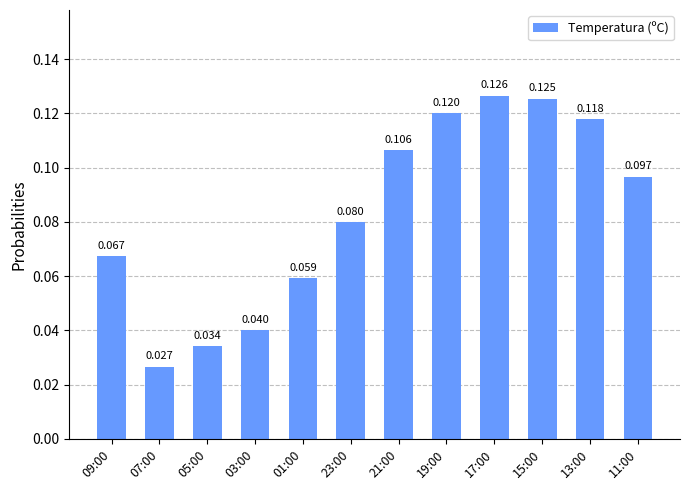

Reading left to right, extract all data points from this chart.

0.1	0.0	0.0	0.0	0.1	0.1	0.1	0.1	0.1	0.1	0.1	0.1